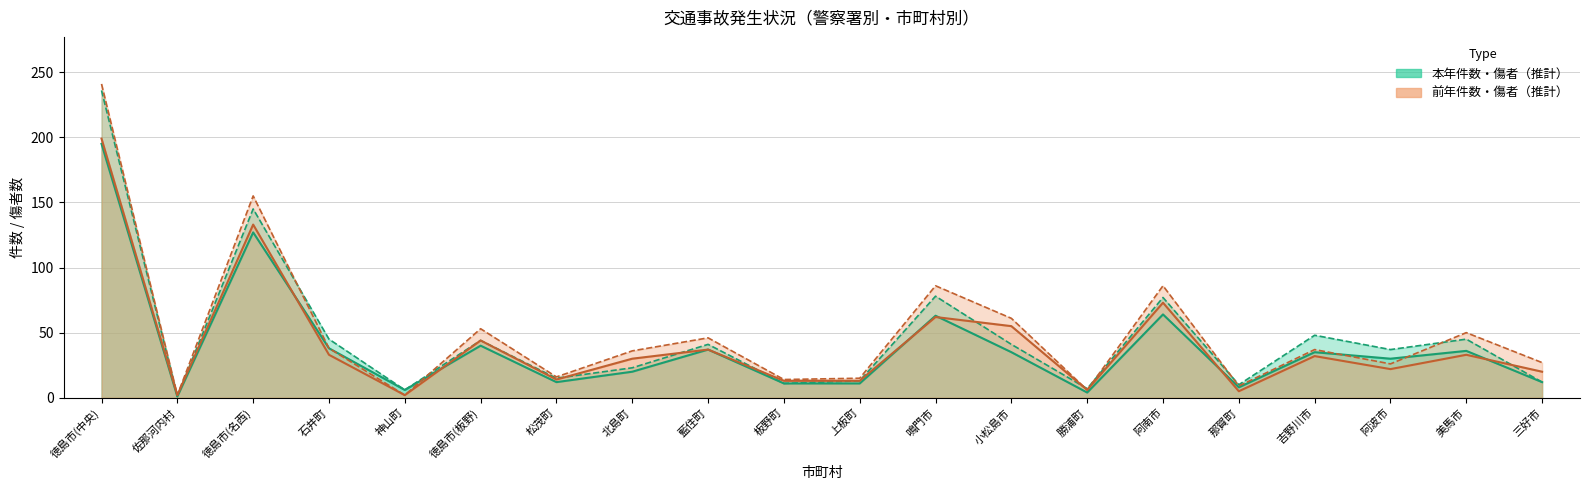

How many interior local peaks does the 本年件数 series have?

7